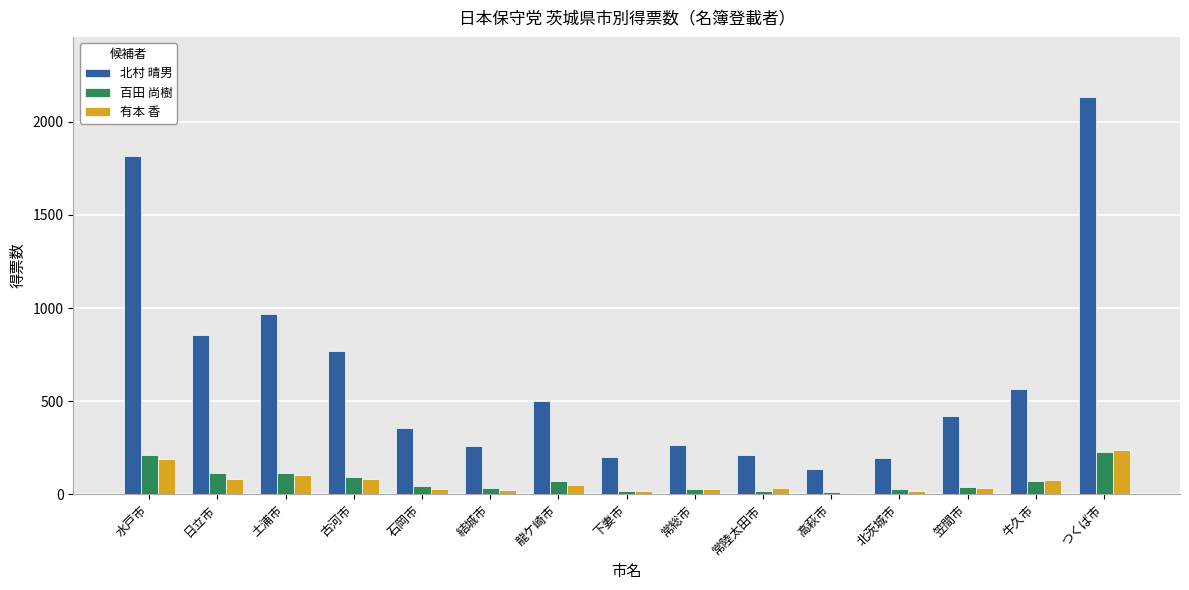

The value of 北村 晴男 at 高萩市 is 136. True or false?

True